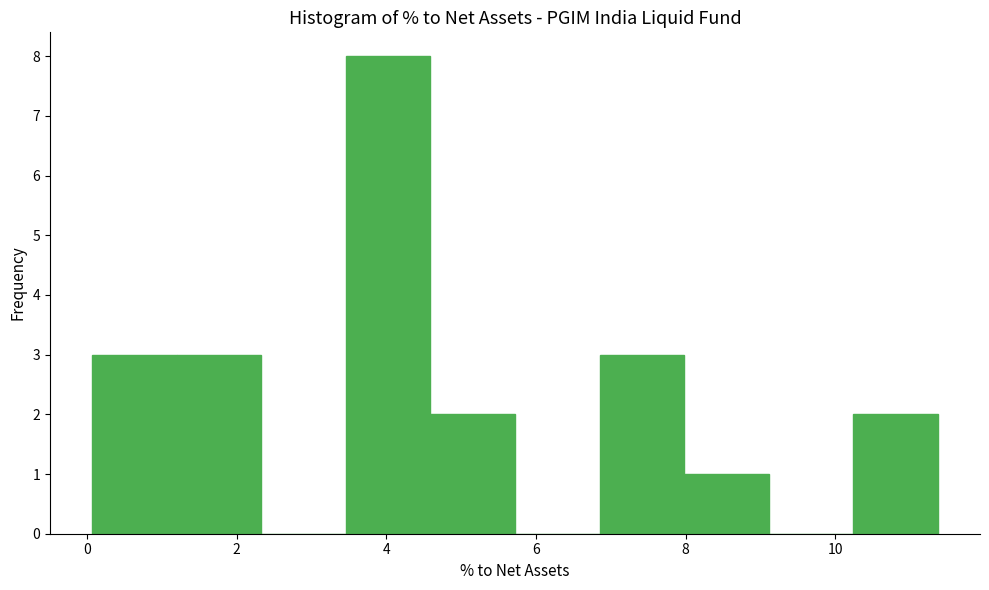

Reading left to right, transcribe this chart: for each bar, give the range it covers on the x-axis and its height. Neither the bar edges nor the heights are printed on the chart, so give them approximately, as read against the axes.

0.0 to 1.2: 3
1.2 to 2.4: 3
2.4 to 3.4: 0
3.4 to 4.6: 8
4.6 to 5.8: 2
5.8 to 6.8: 0
6.8 to 8.0: 3
8.0 to 9.2: 1
9.2 to 10.2: 0
10.2 to 11.4: 2